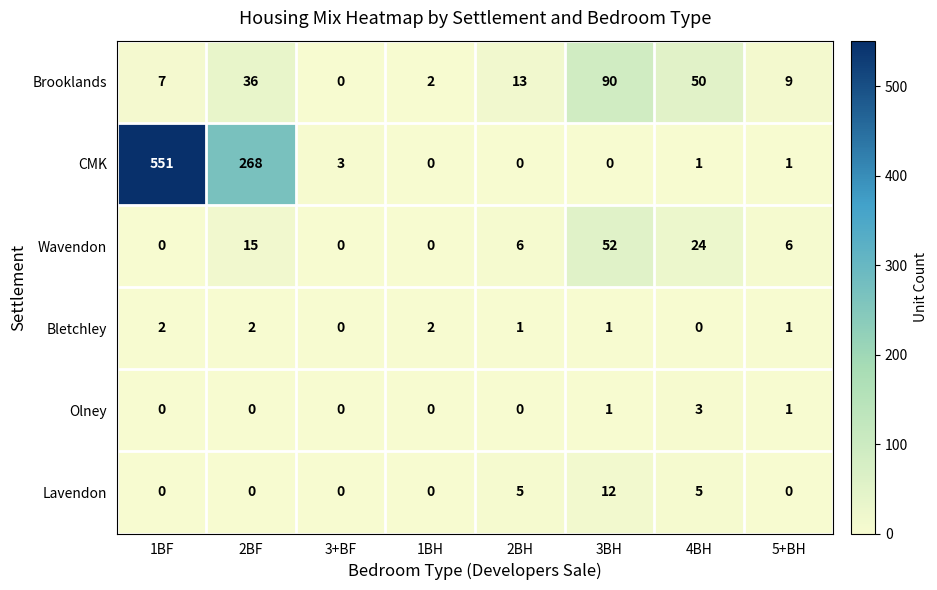

Which series has the largest total across all categories?

CMK